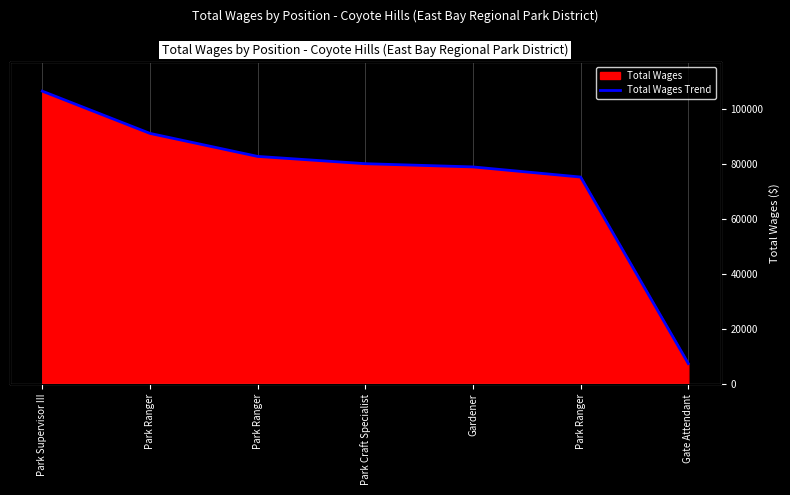

Reading left to right, list all the values displayed in this chart.

Park Supervisor III=106459	Park Ranger=91112	Park Ranger=82750	Park Craft Specialist=80102	Gardener=78931	Park Ranger=75249	Gate Attendant=7482